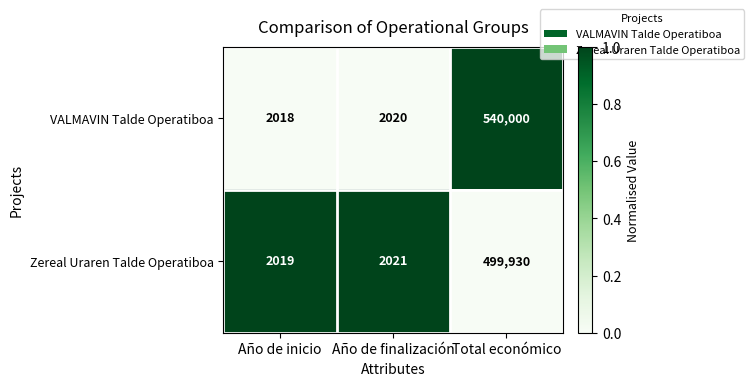

Which category has the highest value across all series?

Total económico